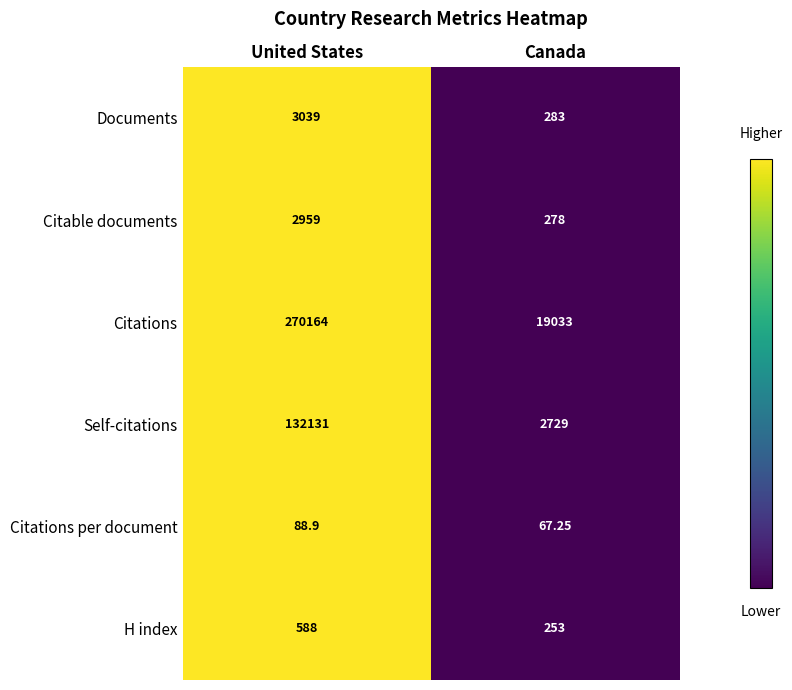

What is the total value across all series at United States?

408969.9